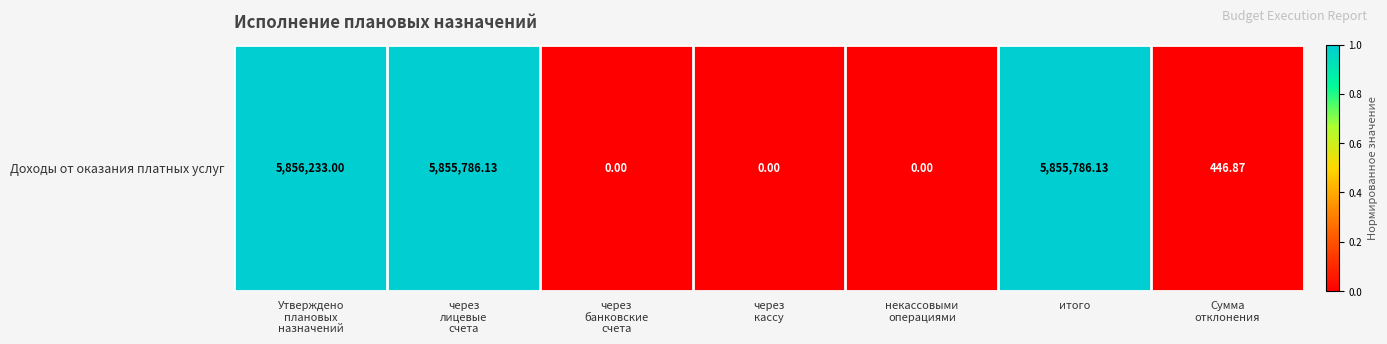

Rank the categories by value from lowest to highest.

через
банковские
счета, через
кассу, некассовыми
операциями, Сумма
отклонения, через
лицевые
счета, итого, Утверждено
плановых
назначений